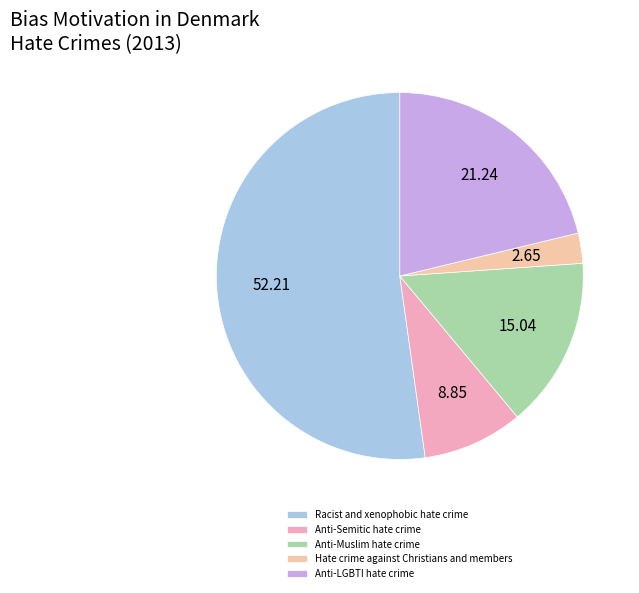

Do Anti-LGBTI hate crime and Anti-Semitic hate crime together represent more than half of the pie?

No